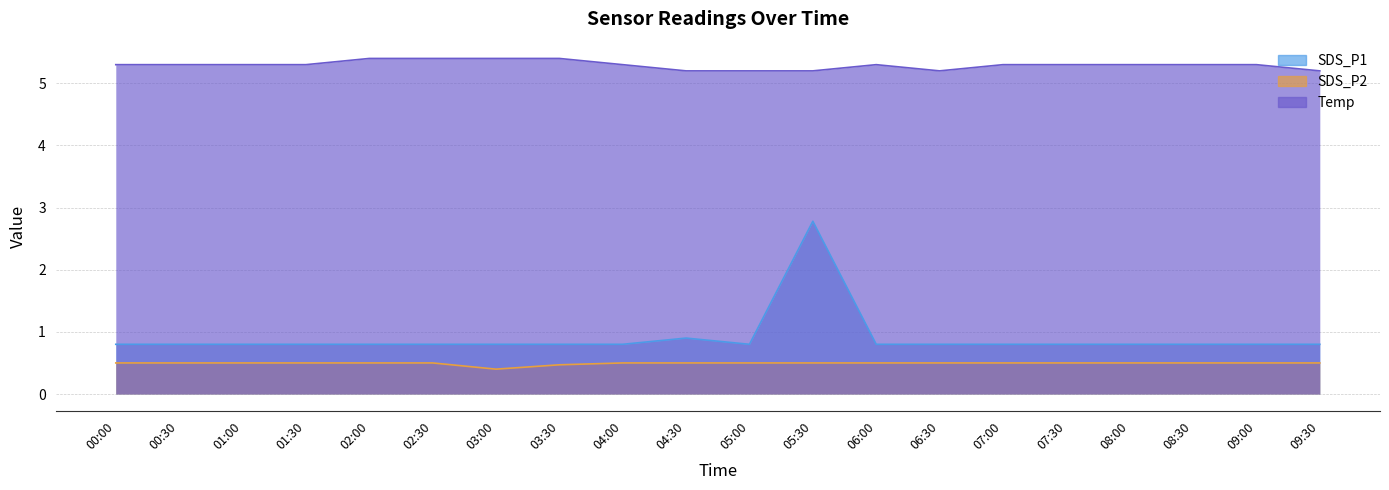

List the series in order of their peak value, highest first.

Temp, SDS_P1, SDS_P2